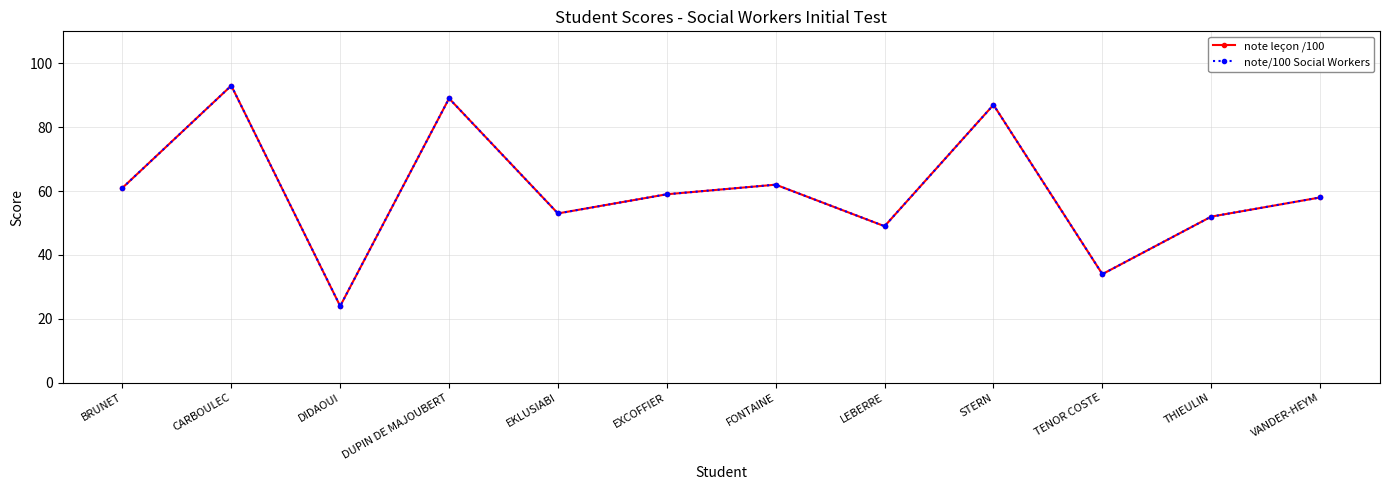

Read the note/100 Social Workers value at STERN.

87